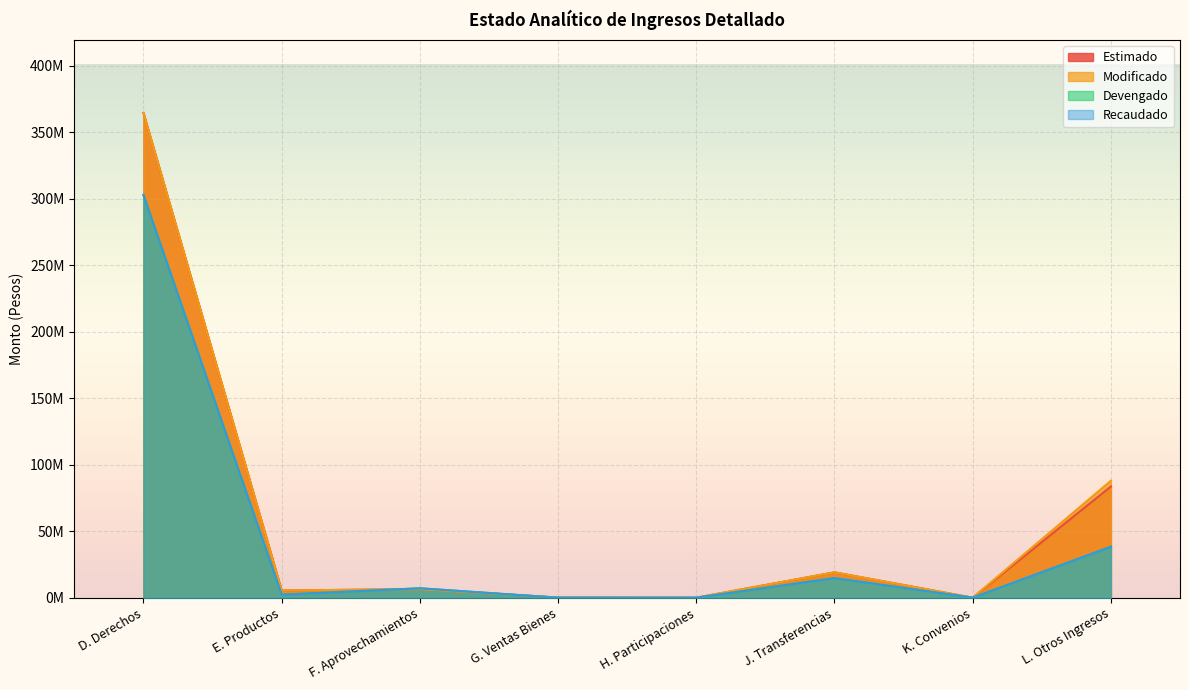

What is the difference between the maximum and minimum values in the Estimado series?

364612303.6